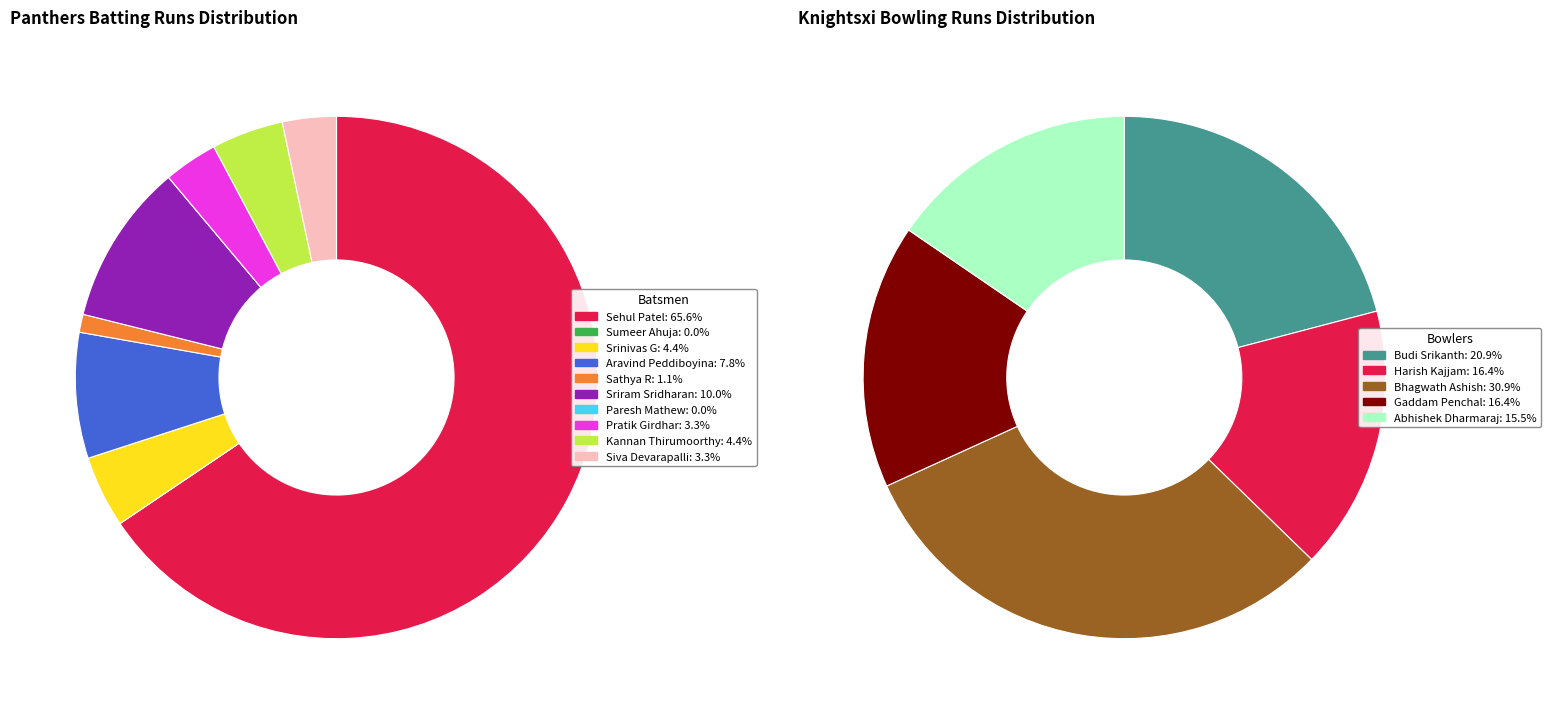

Which category has the smallest portion of the pie?

Sumeer Ahuja